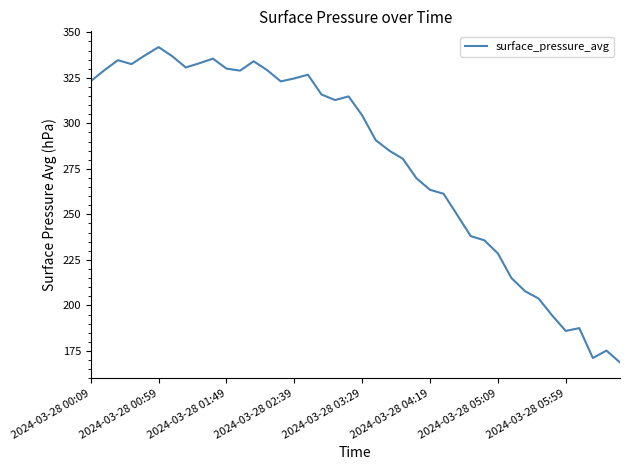

What is the maximum value shown in the chart?

341.9